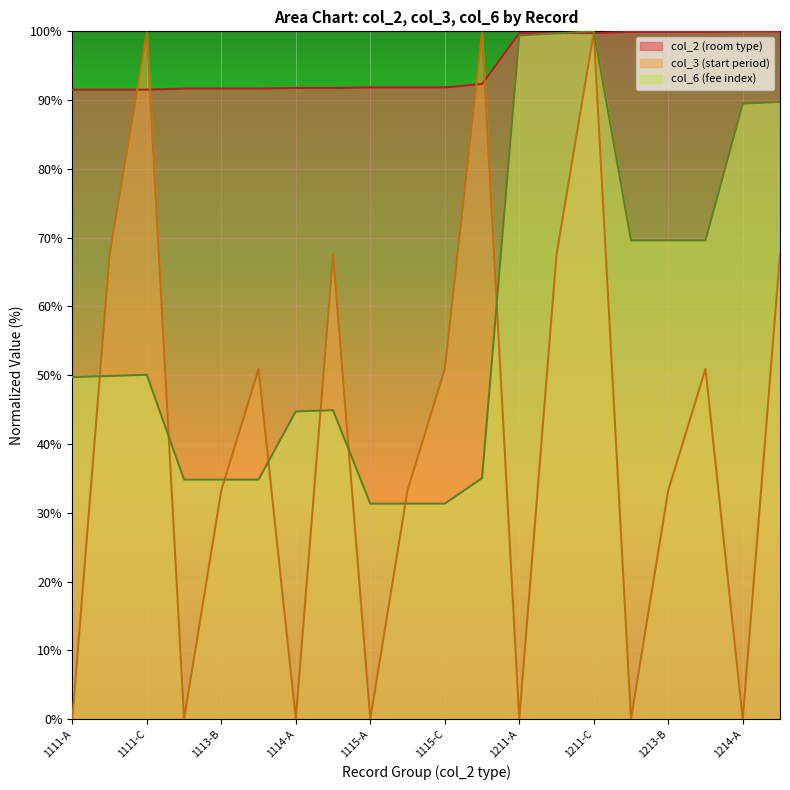

The value of col_2 at 1111-B is 91.5. True or false?

True